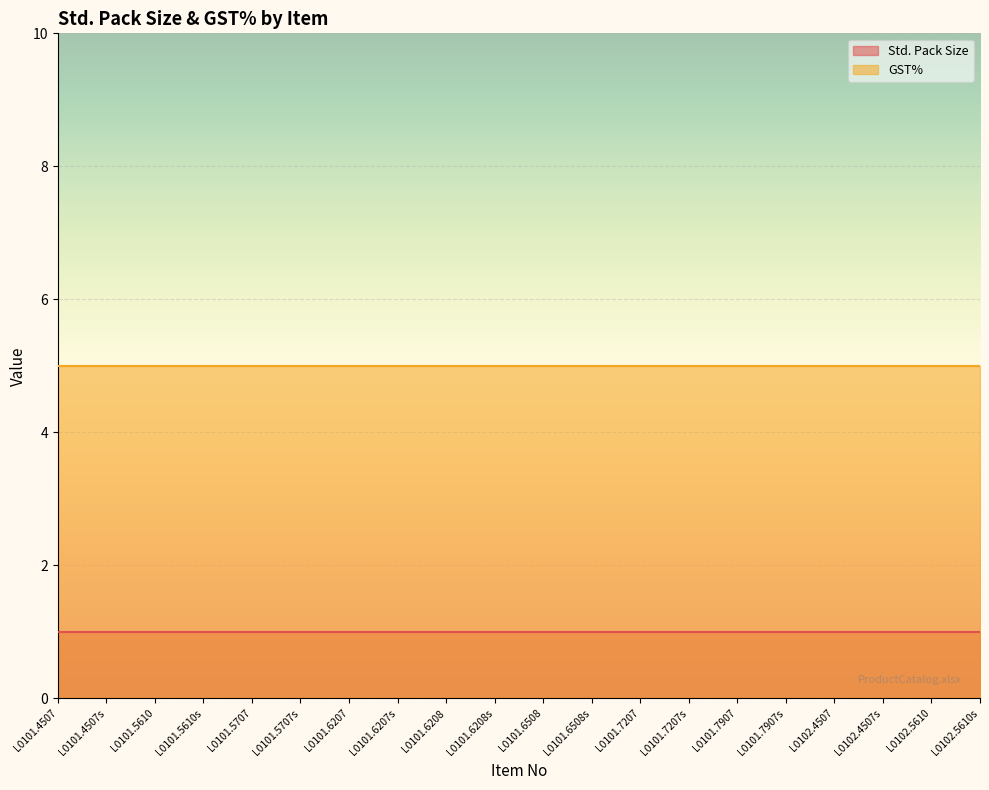

List the series in order of their peak value, lowest first.

Std. Pack Size, GST%